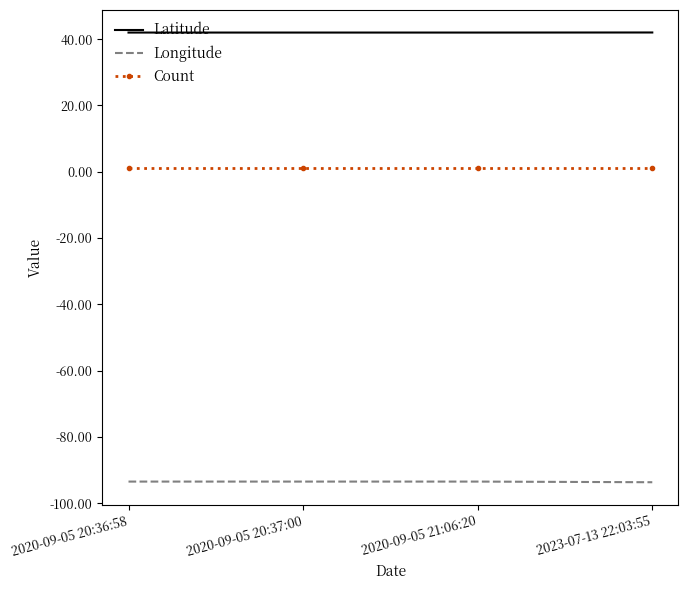

At 2020-09-05 20:37:00, list the series in order from smallest to largest.

Longitude, Count, Latitude